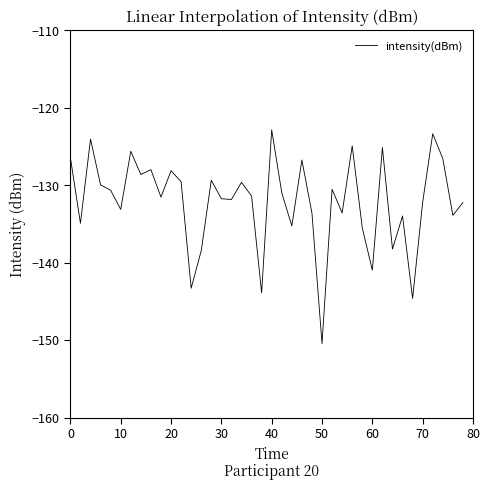

What is the greatest value displayed?

-122.8